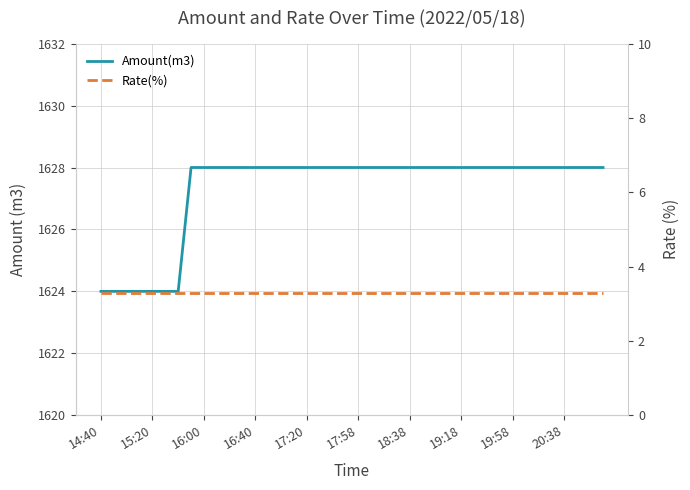

List the series in order of their peak value, highest first.

Amount(m3), Rate(%)